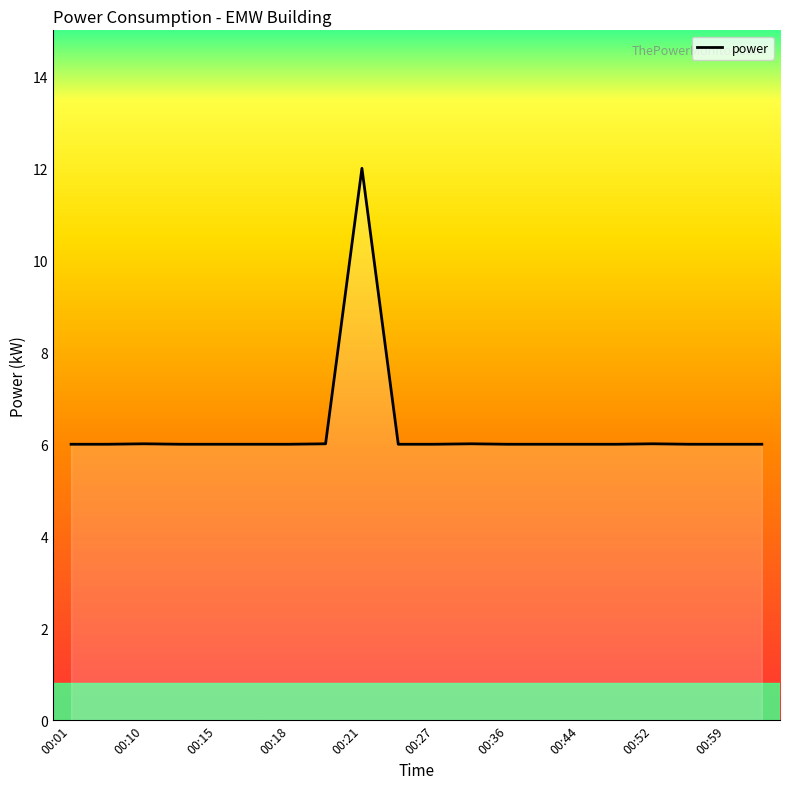

Which has a higher value, 00:13 or 00:27?

00:13